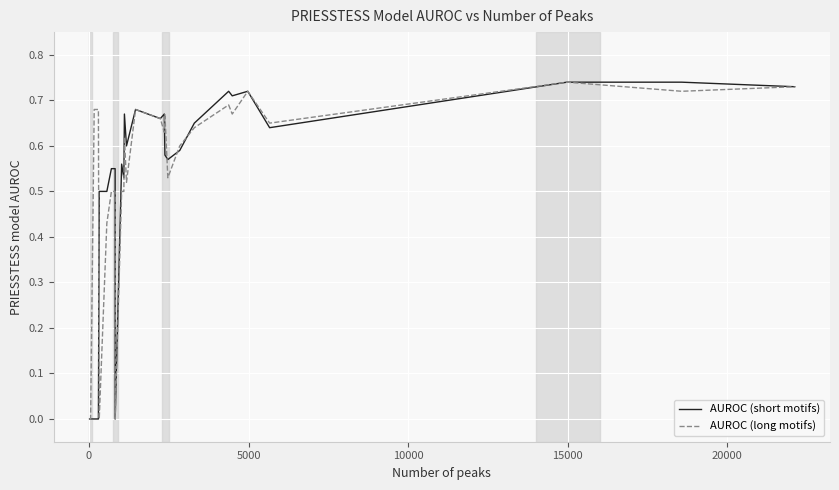

Rank the series by their average value, from highest to lowest.

AUROC (long motifs), AUROC (short motifs)